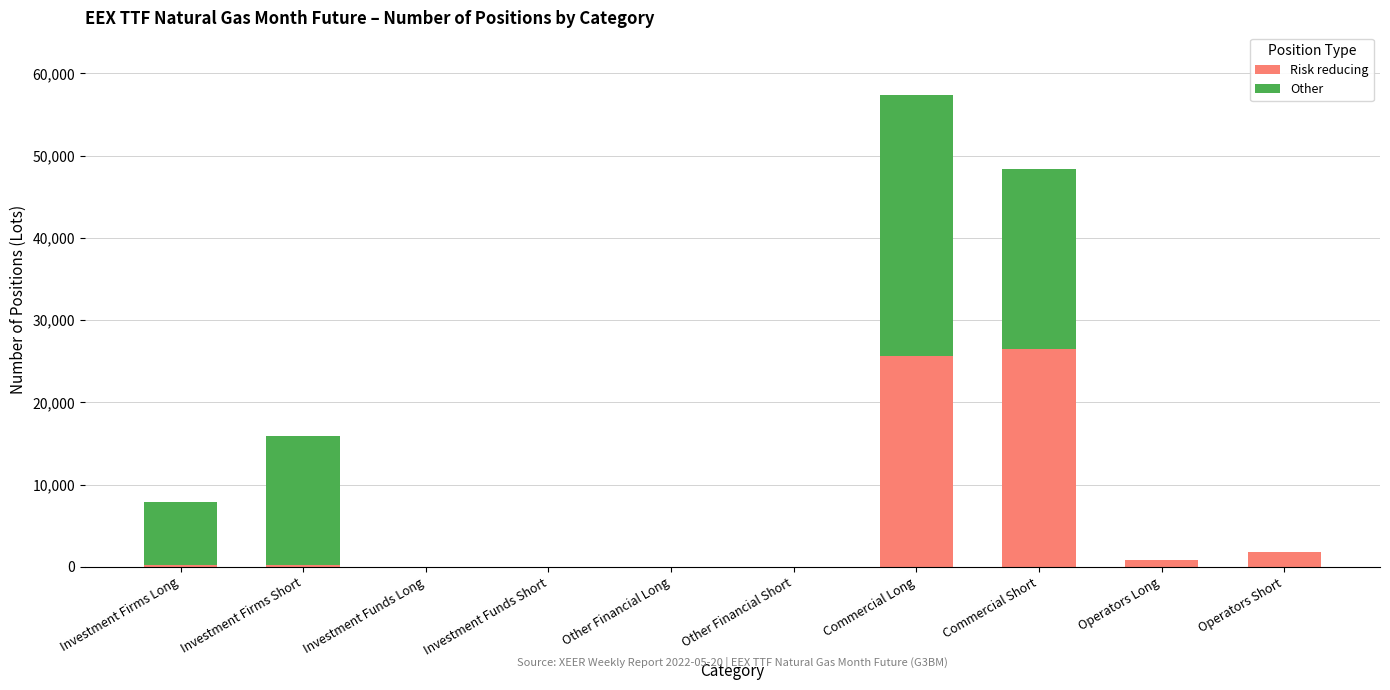

What is the highest value of the Risk reducing series?

26553